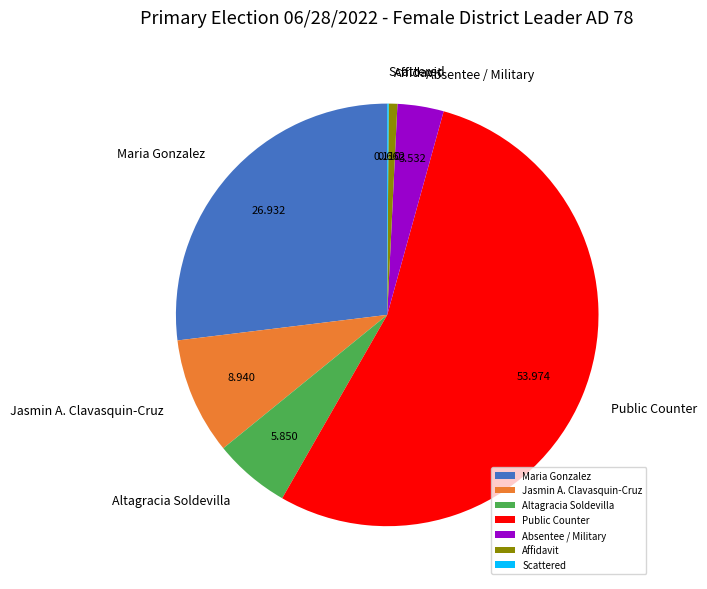

What is the largest slice in the pie chart?

Public Counter